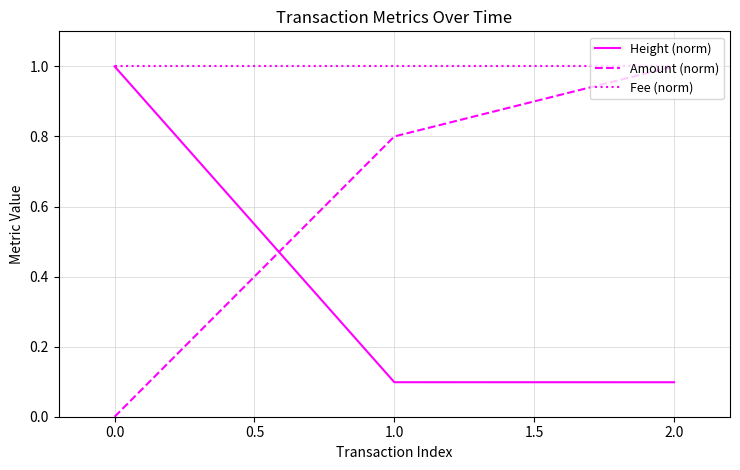

What is the highest value of the Fee (norm) series?

1.0